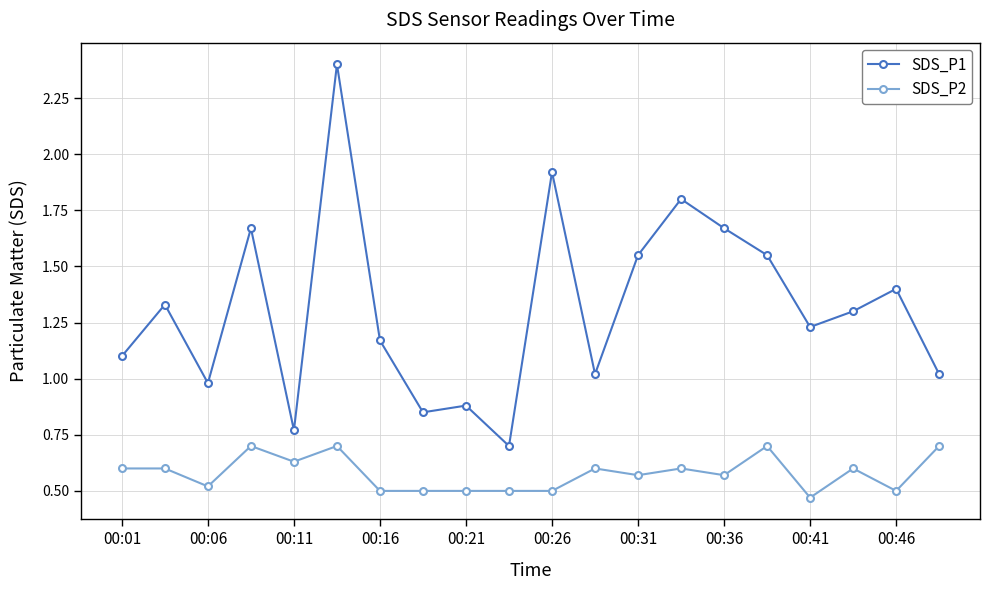

True or false: SDS_P1 has more than 0 points higher than both neighbors.

True